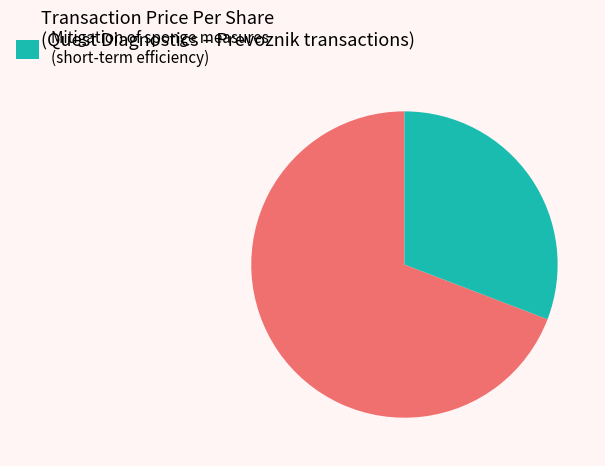

Is there a majority slice in this chart?

Yes